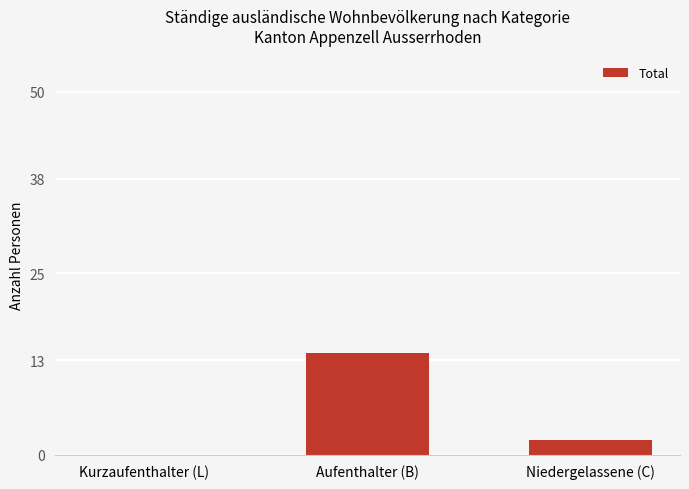

What is the approximate value at Niedergelassene (C)?

2